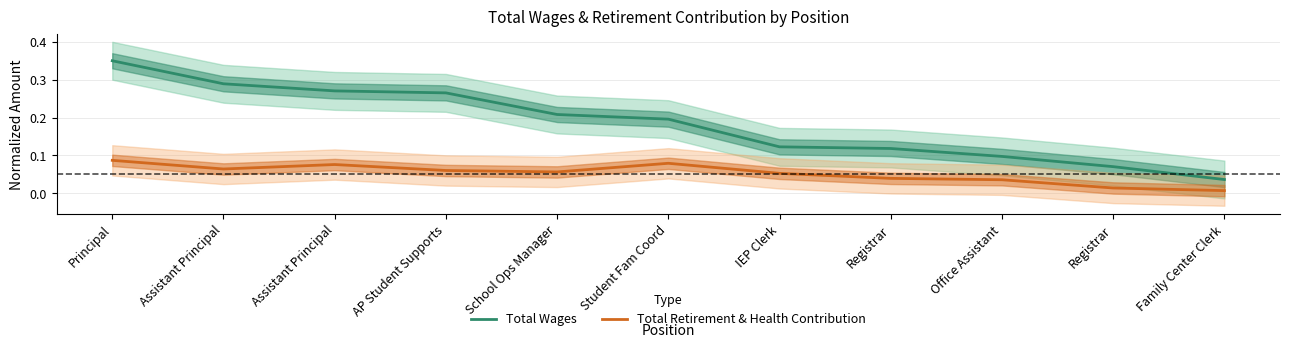

True or false: Total Wages and Total Retirement & Health Contribution cross at least once.

False